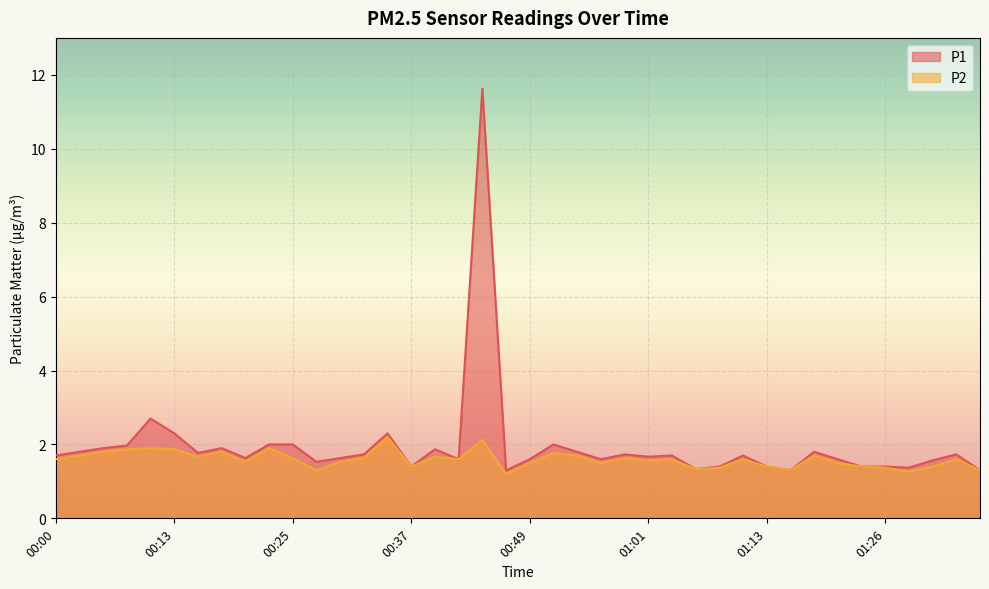

What position from the left is 01:04?

27